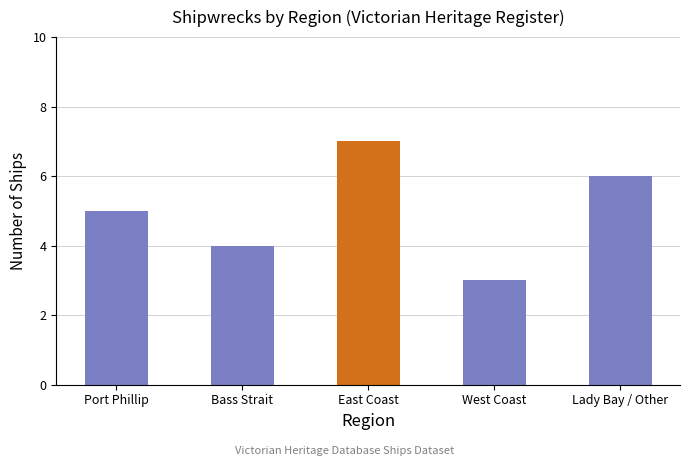

Read the value at East Coast.

7